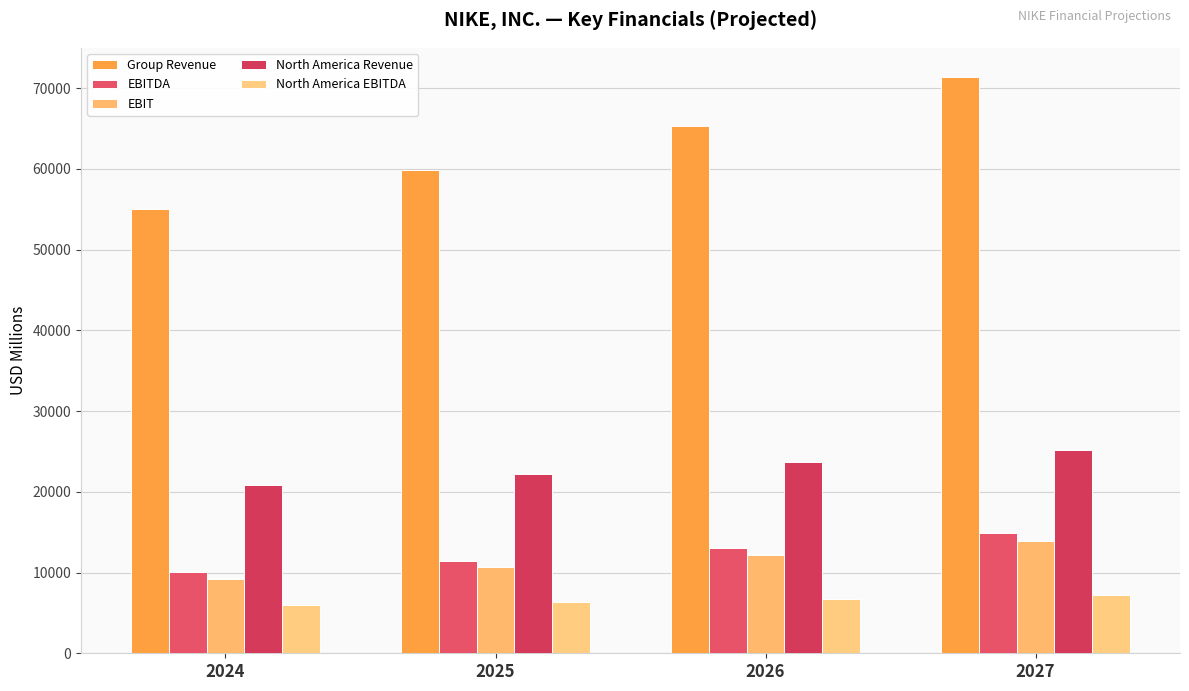

What is the average value of the EBITDA series?

12345.1